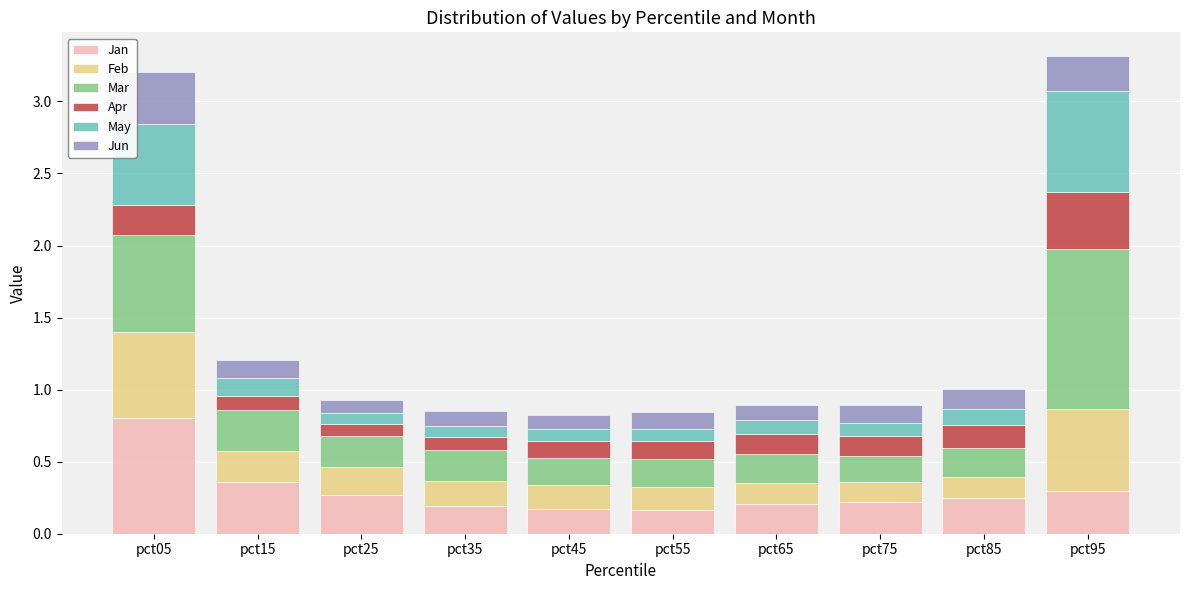

The value of Jan at pct85 is 0.4. True or false?

False